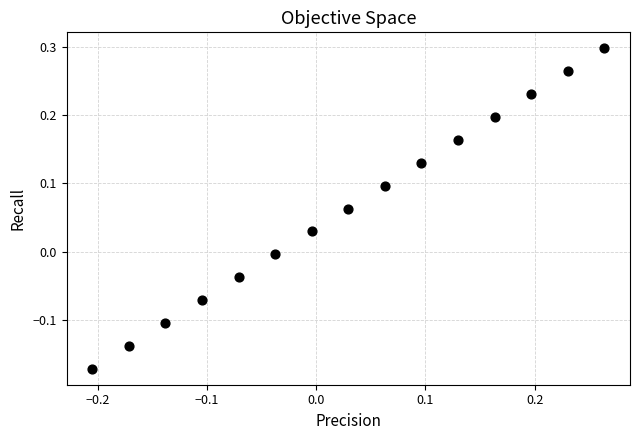

What is the range of X values (max minus min)?

0.5